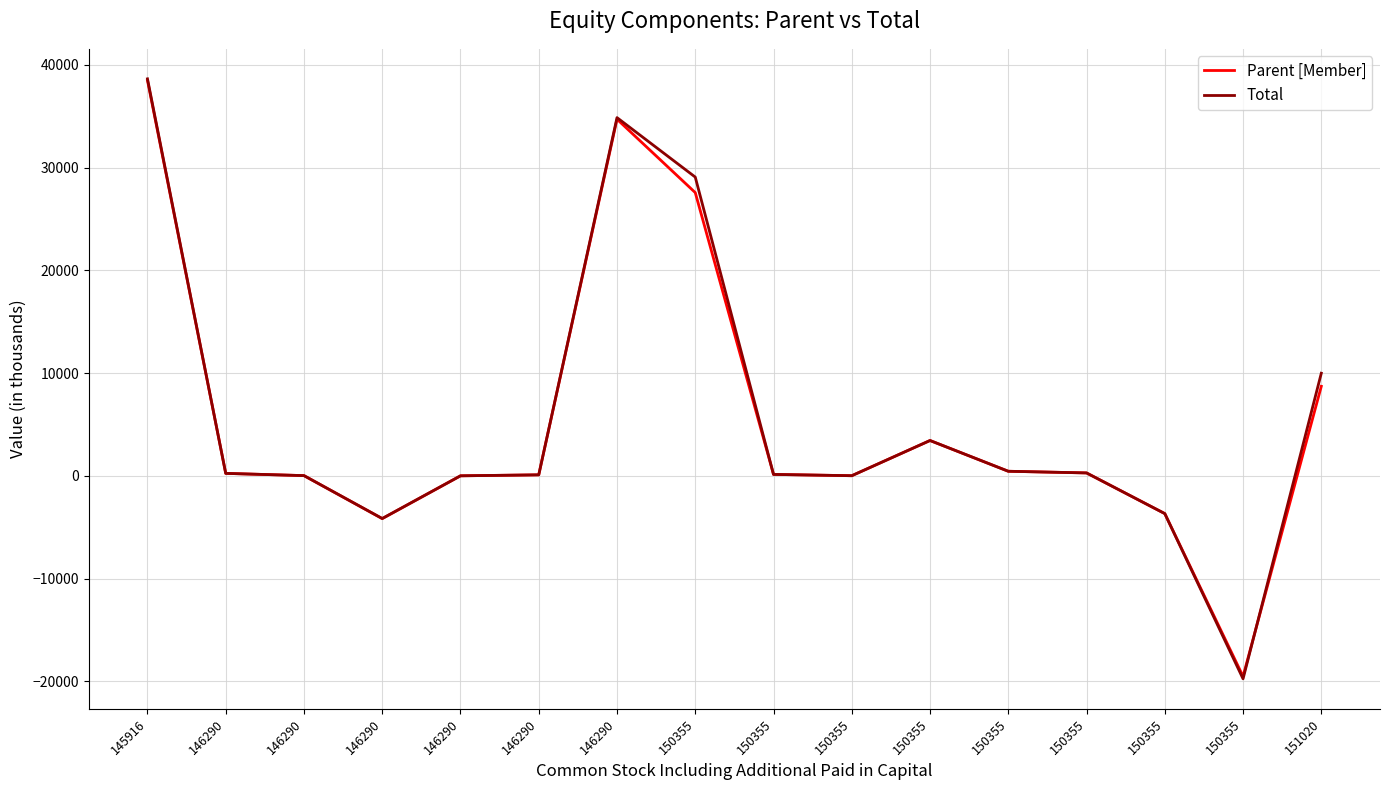

How many lines are shown in the chart?

2